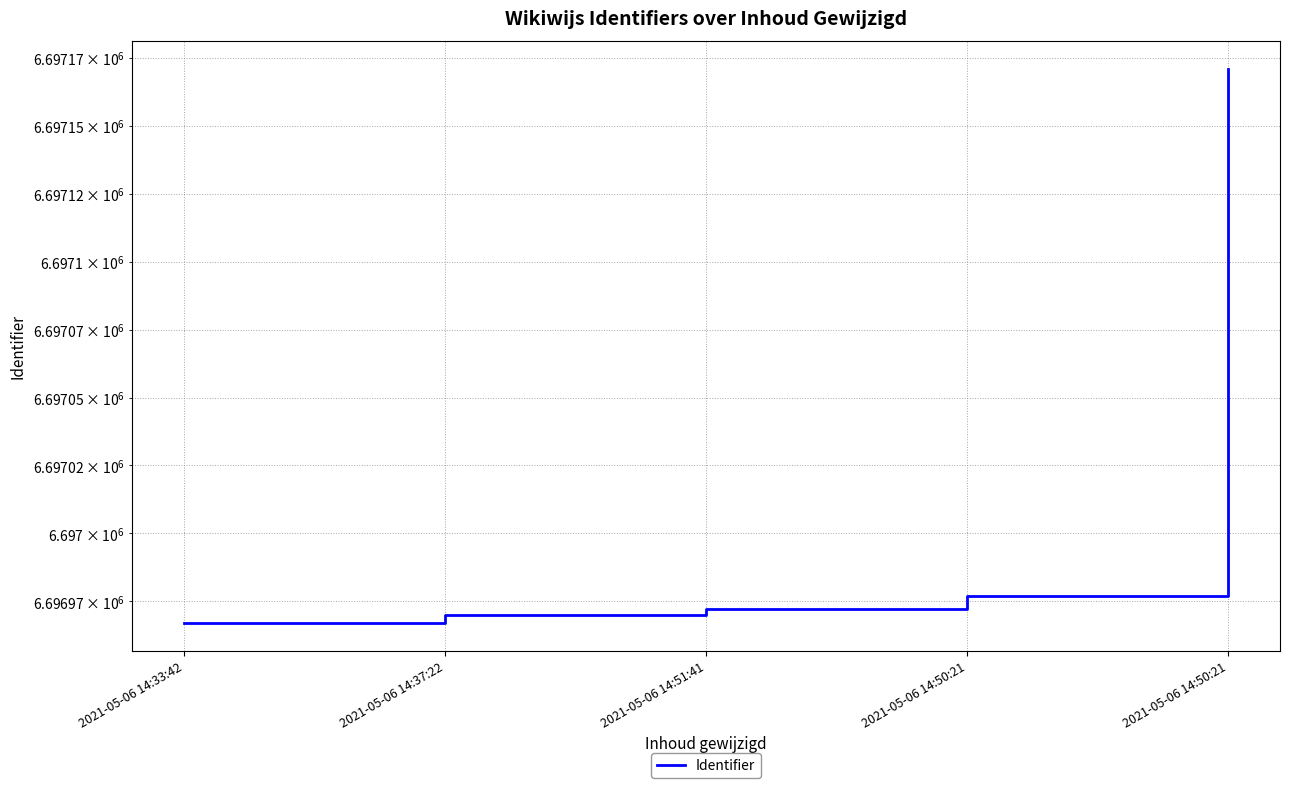

What is the difference between the values at 2021-05-06 14:50:21 and 2021-05-06 14:33:42?

10